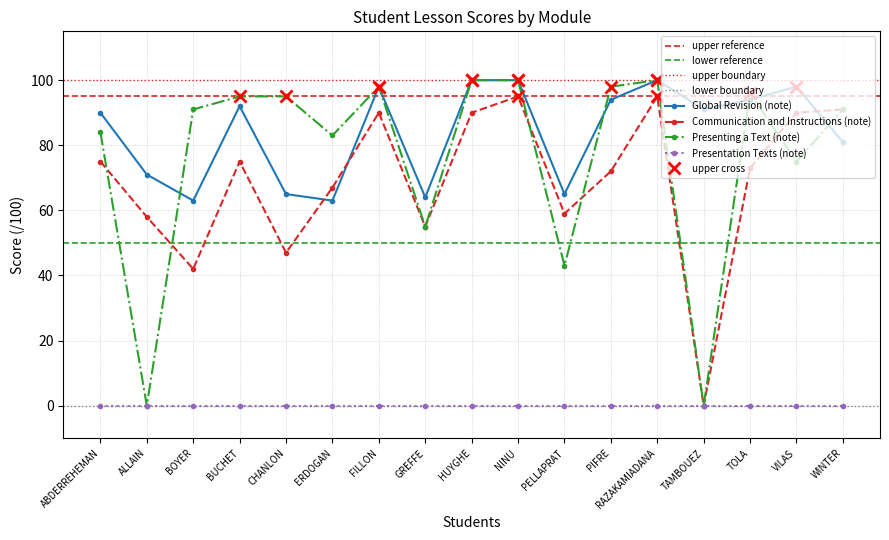

True or false: Communication and Instructions (note) has more than 1 interior local peaks.

True